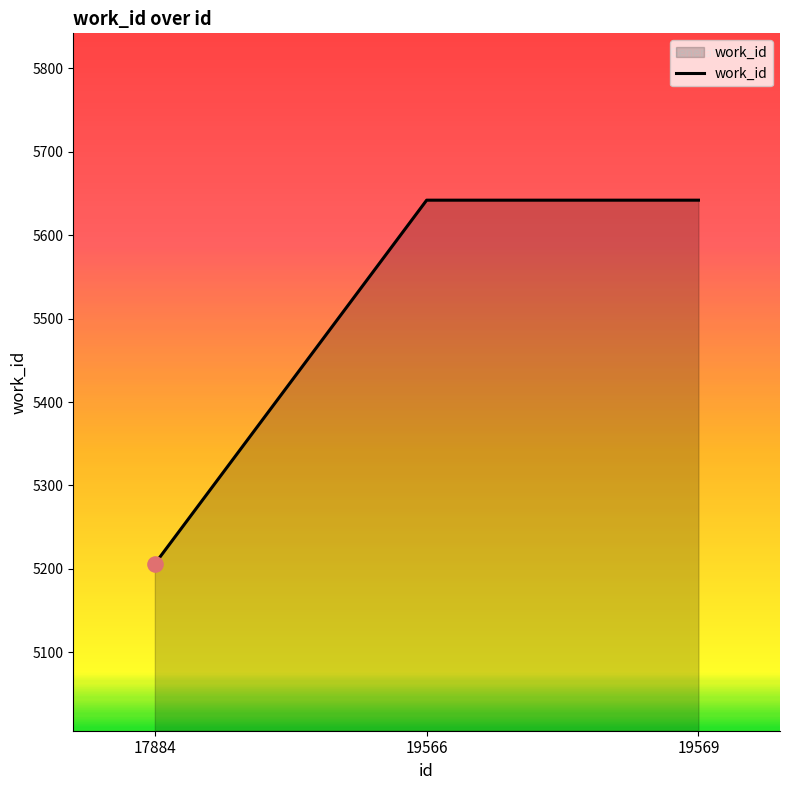

Between 17884 and 19569, which is larger?

19569